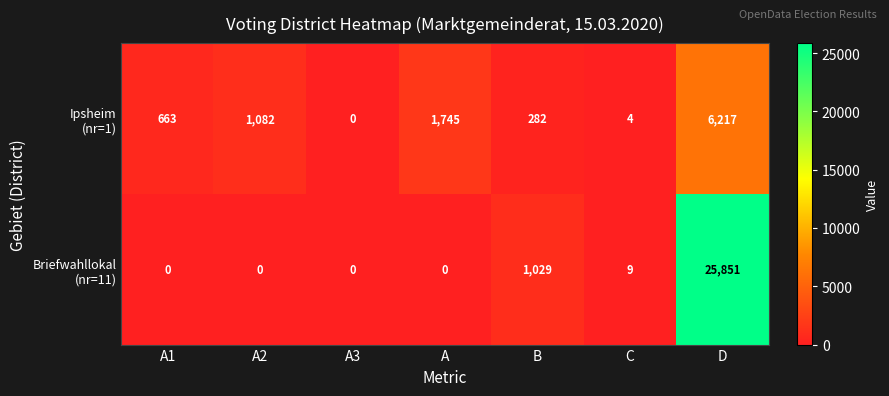

How many series are shown in this chart?

2